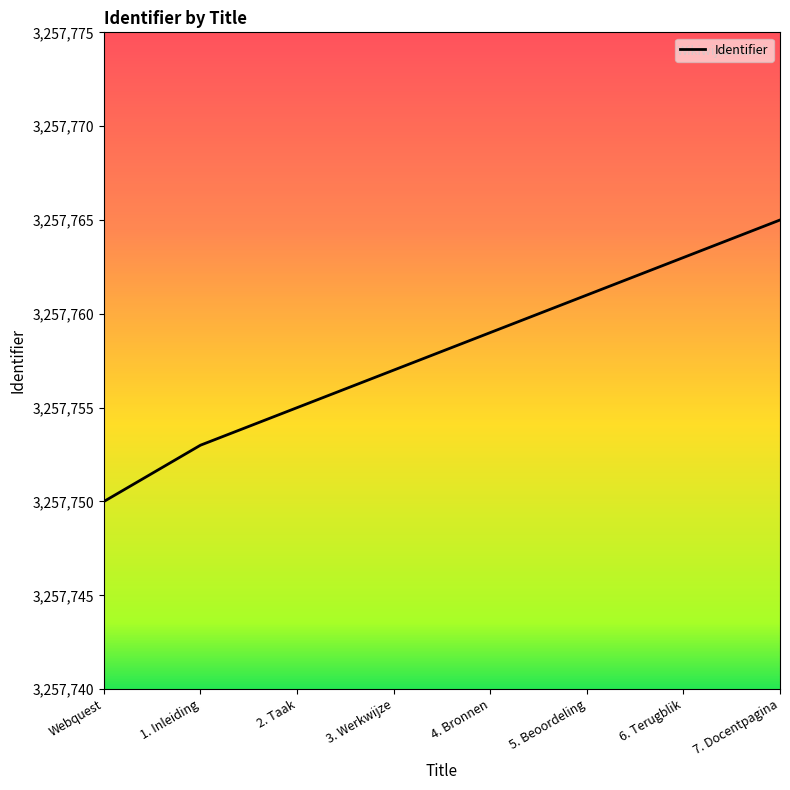

What position from the right is 1. Inleiding?

7